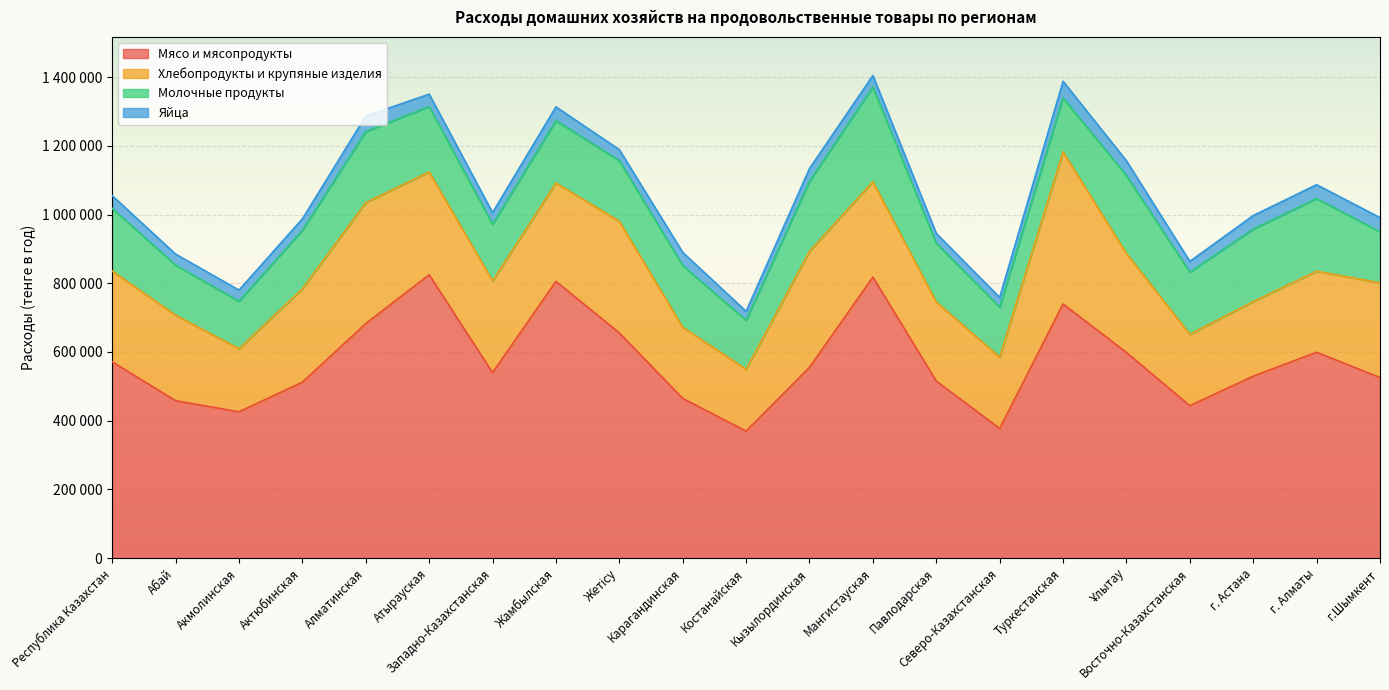

What position from the left is Атырауская?

6